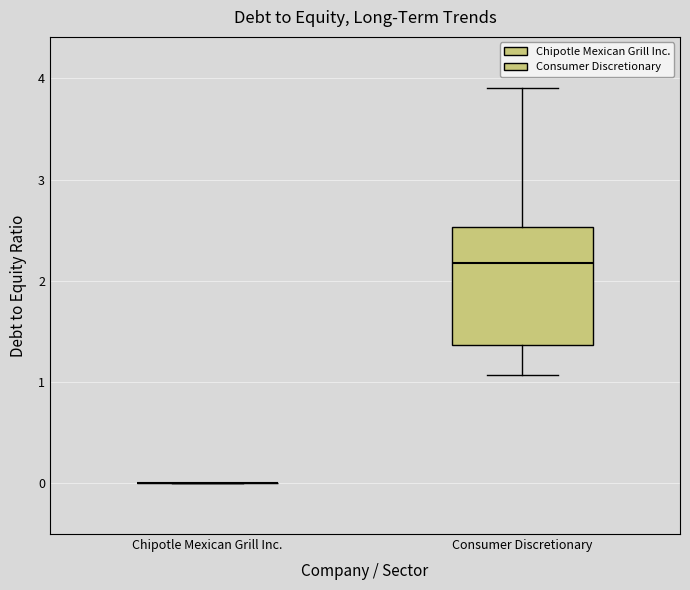

Reading left to right, transcribe this box plot: for each box, give where its median line is, the range the box spans, and where its two whiskers end, as read against the y-axis. The values are not printed on the chart, so give them approximately, as read against the axis.

Chipotle Mexican Grill Inc.: box collapsed to a line at 0.0, whiskers 0.0 to 0.0
Consumer Discretionary: median 2.2, box 1.4 to 2.5, whiskers 1.1 to 3.9